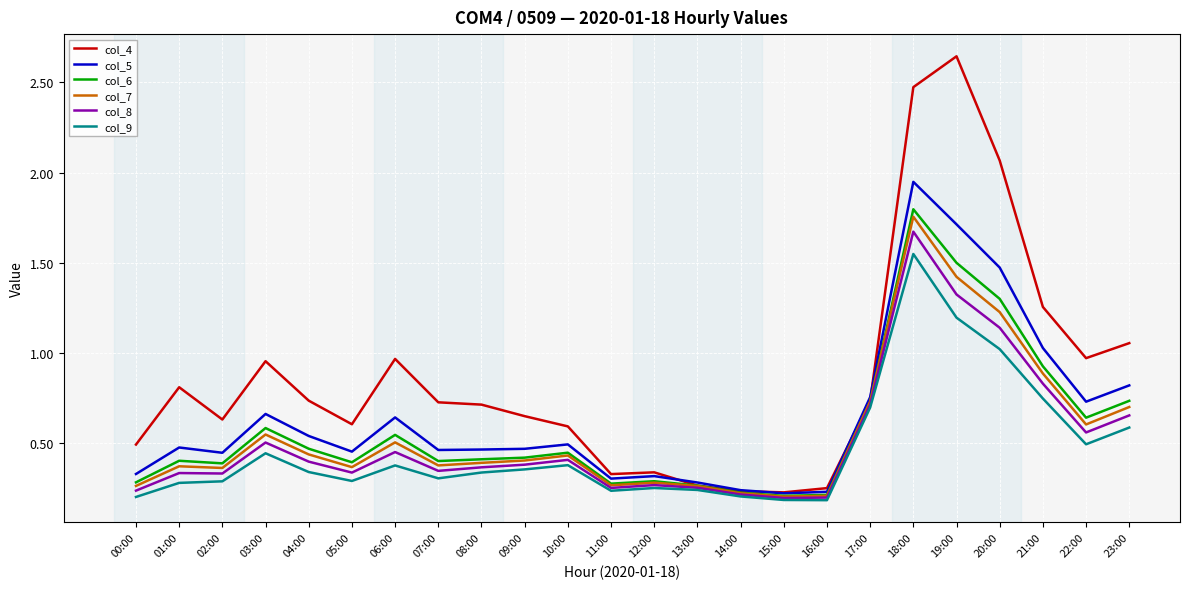

Which label corresponds to the largest value in the chart?

19:00